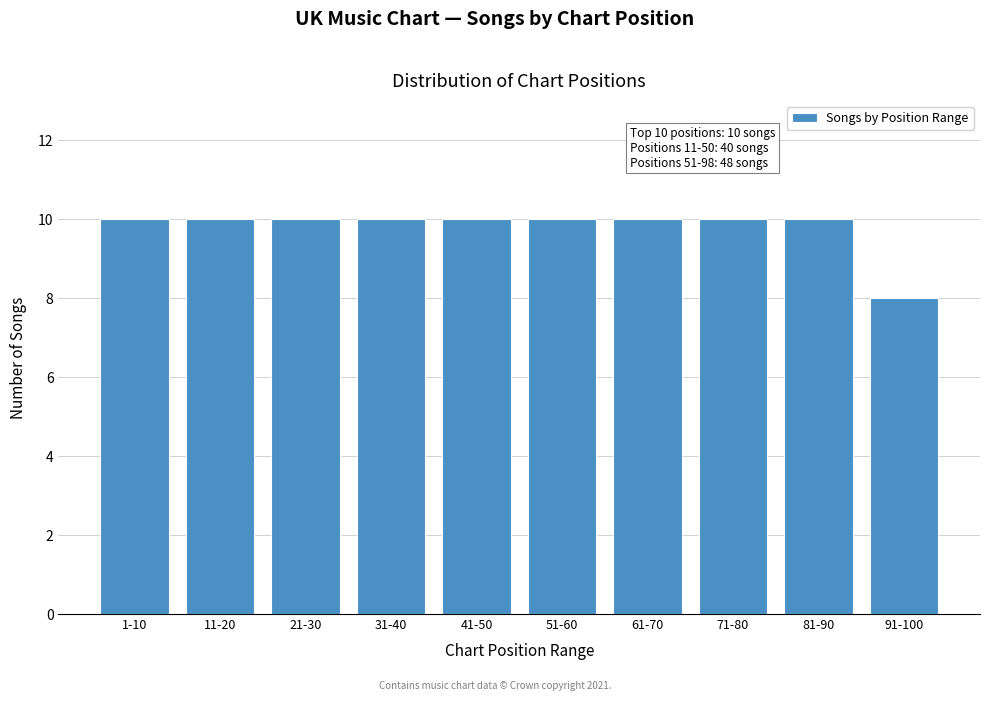

Reading left to right, what are all the values shown in this chart?

10	10	10	10	10	10	10	10	10	8